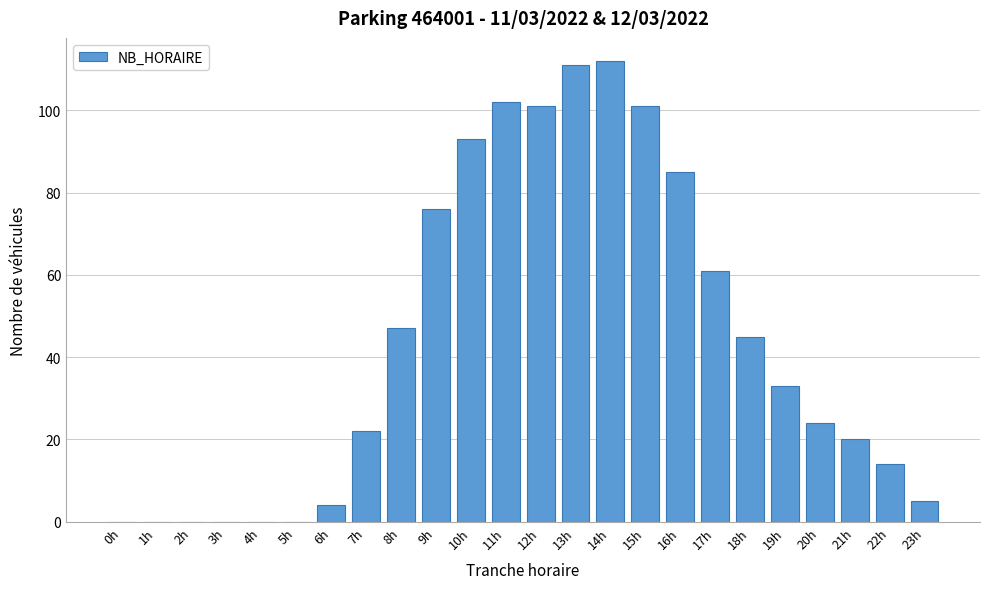

Reading left to right, extract all data points from this chart.

0h=0	1h=0	2h=0	3h=0	4h=0	5h=0	6h=4	7h=22	8h=47	9h=76	10h=93	11h=102	12h=101	13h=111	14h=112	15h=101	16h=85	17h=61	18h=45	19h=33	20h=24	21h=20	22h=14	23h=5